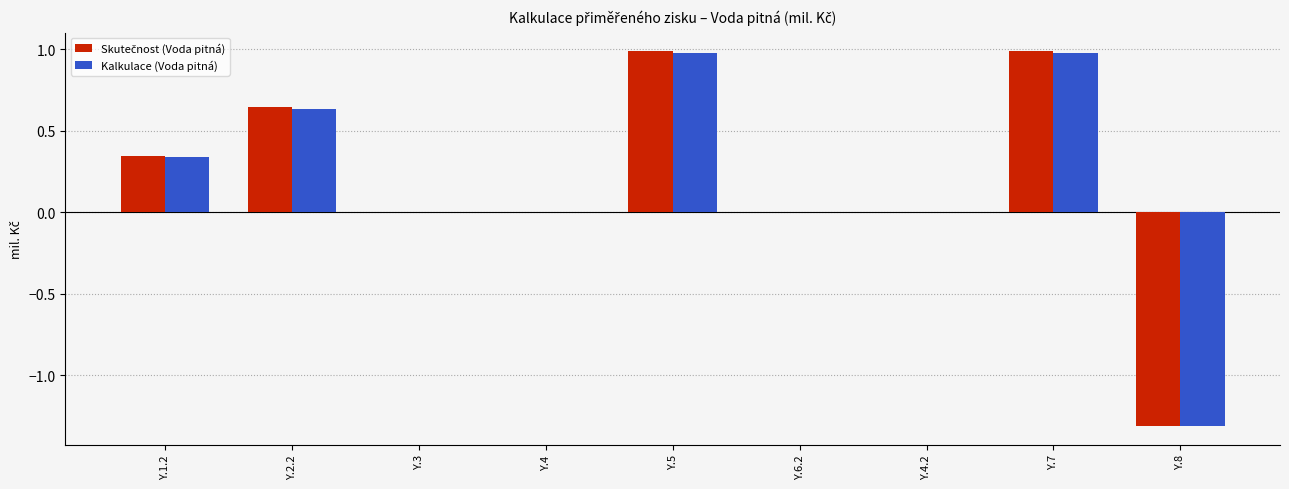

True or false: Kalkulace (Voda pitná) has a value of 1.2 at Y.6.2.

False